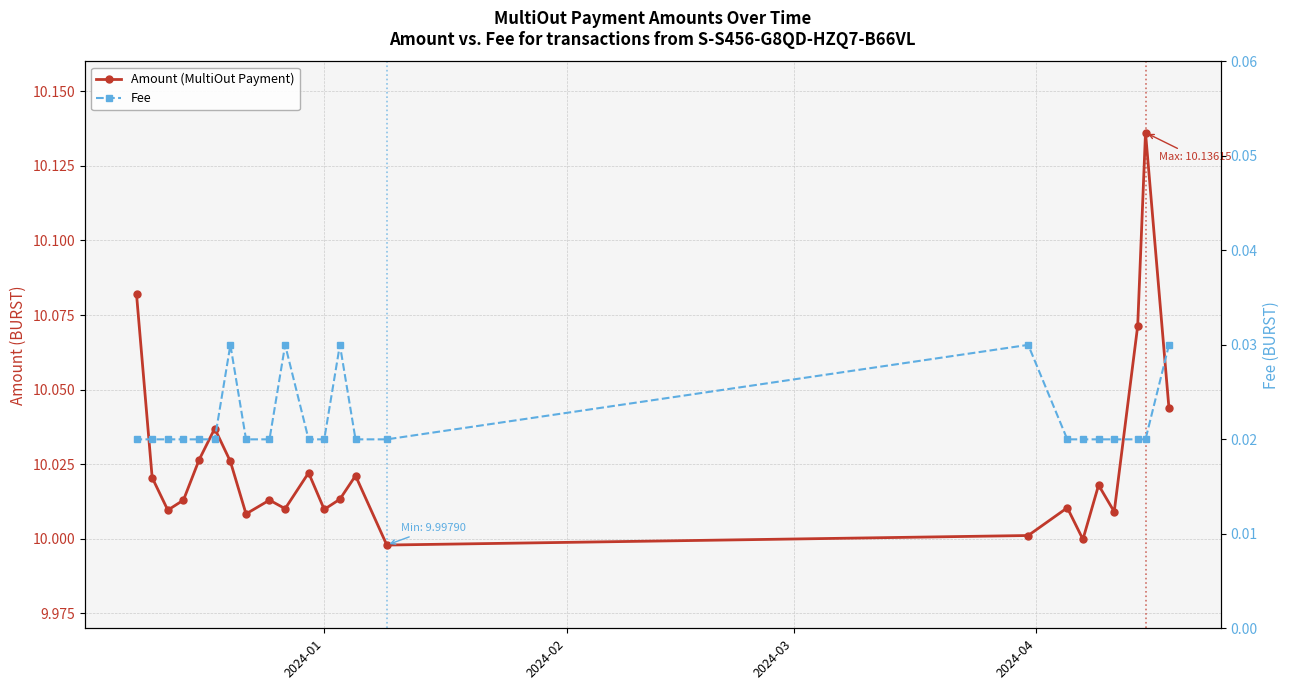

Is the value of Fee at 14 greater than the value of Amount (MultiOut Payment) at 2024-03?

No